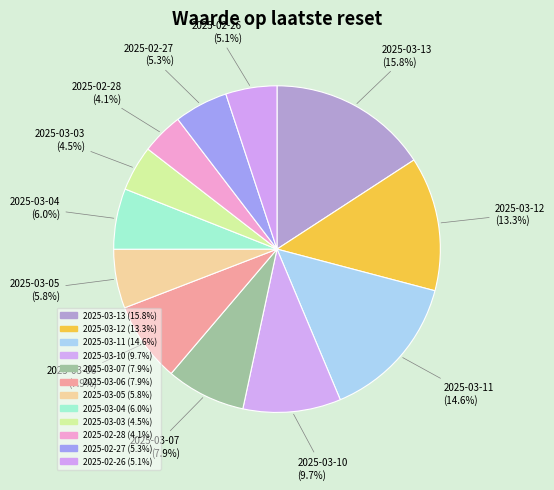

To the nearest percent, what is the combined percentage of 2025-03-07 and 2025-03-13?

24%